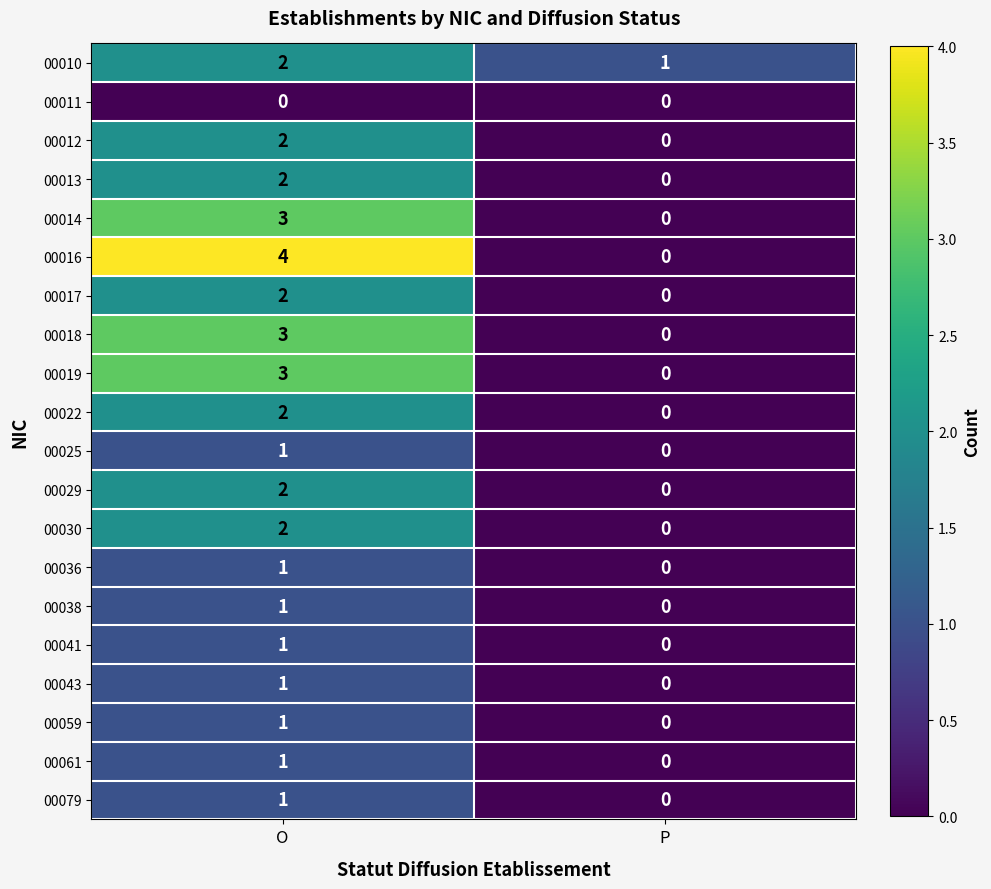

Which series has the widest spread of values?

00016